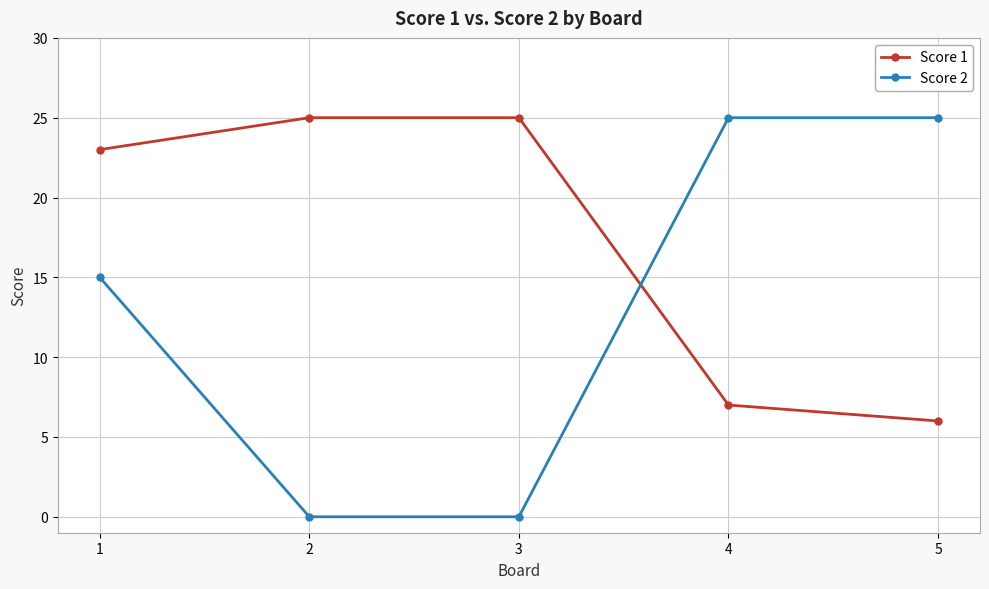

What is the sum of the Score 1 values at 3 and 4?

32